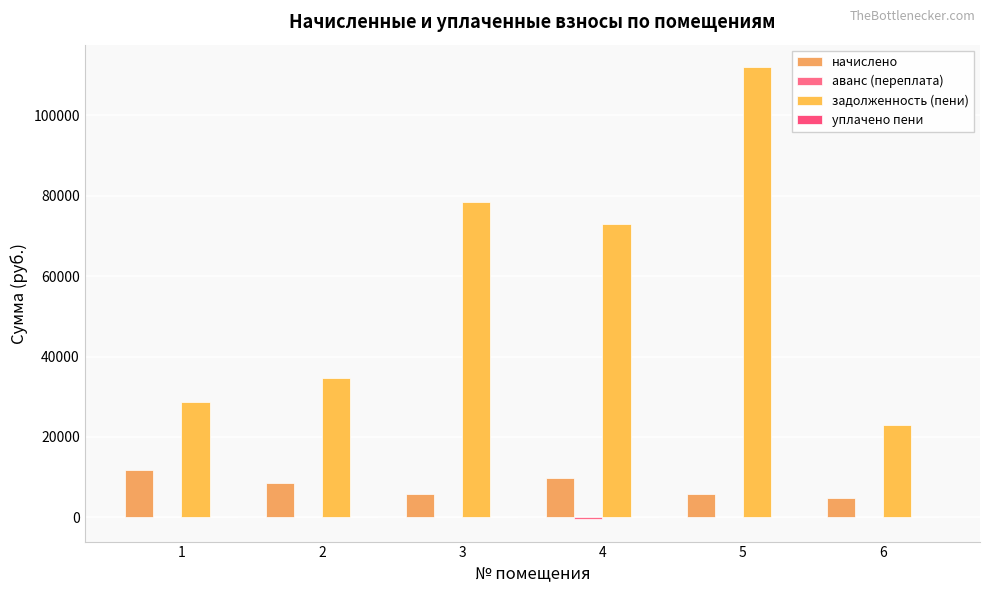

What is the total value across all series at 5?

117818.4